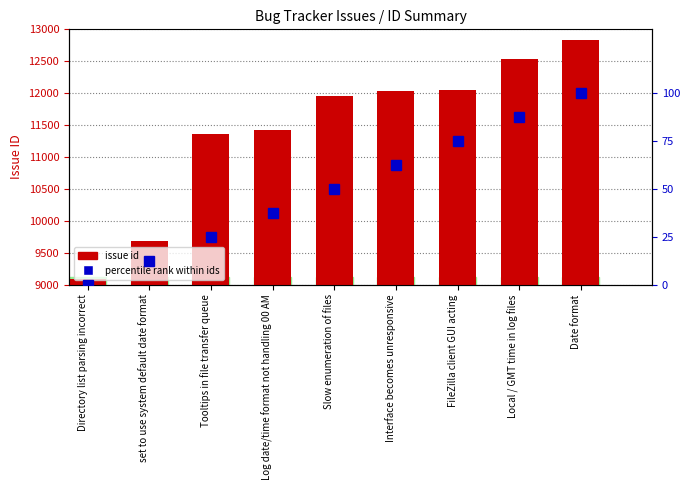

At how many categories does at least one series exceed 1801?

9